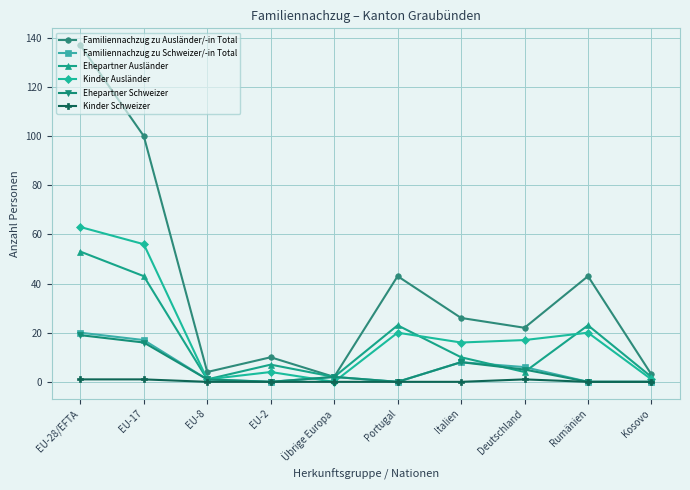

At how many categories does at least one series exceed 47?

2